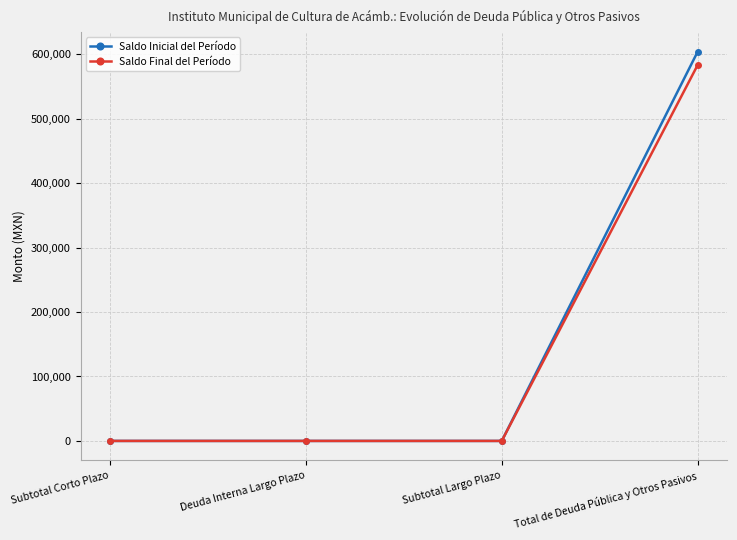

How many lines are shown in the chart?

2